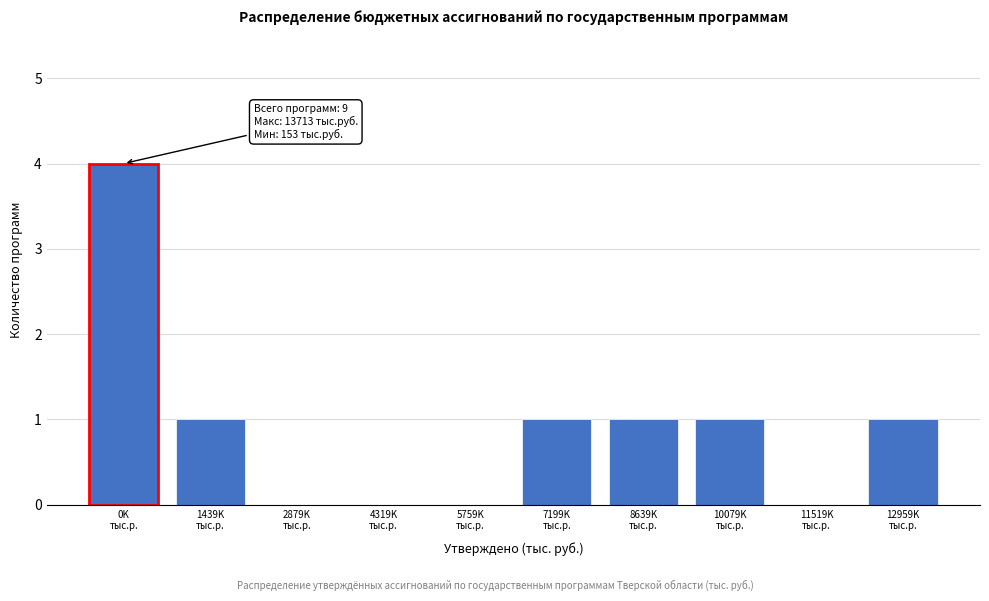

What is the greatest value displayed?

4